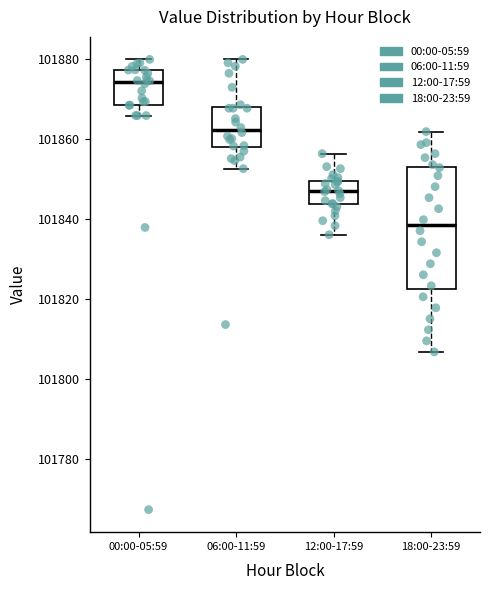

Reading left to right, read every box against the y-axis: the position of its median line, the range the box covers, and the ends of its whiskers. The values are not printed on the chart, so give them approximately, as read against the axis.

00:00-05:59: median 101874, box 101868 to 101878, whiskers 101866 to 101880
06:00-11:59: median 101862, box 101858 to 101868, whiskers 101852 to 101880
12:00-17:59: median 101846, box 101844 to 101850, whiskers 101836 to 101856
18:00-23:59: median 101838, box 101822 to 101852, whiskers 101806 to 101862